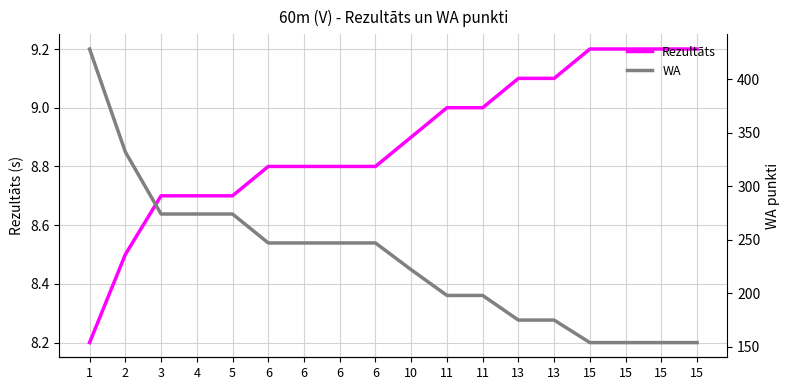

How many distinct data groups are displayed?

2